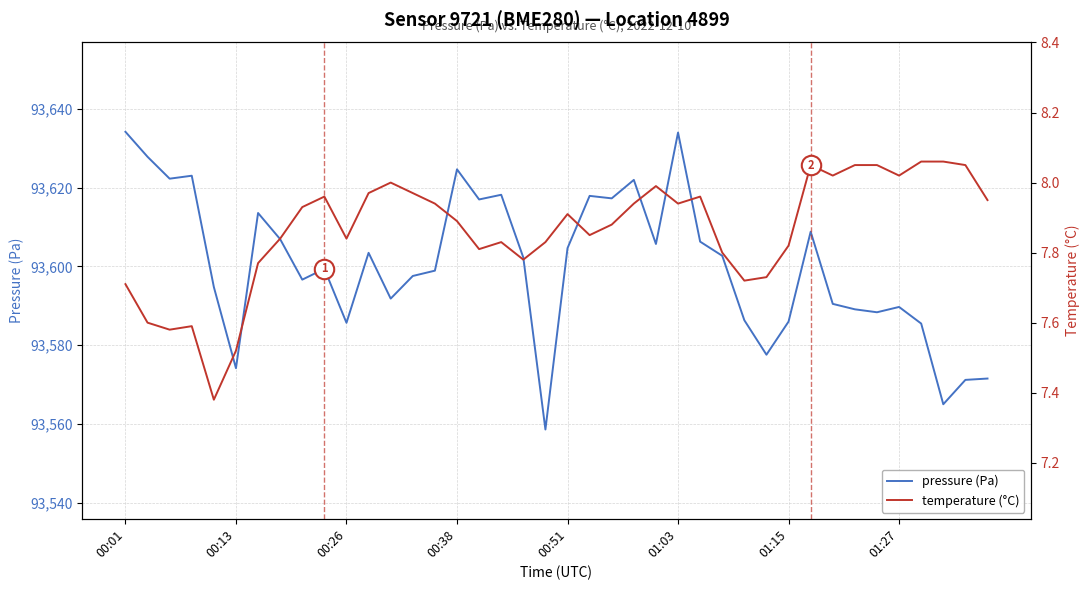

What is the sum of all temperature (°C) values?

314.6